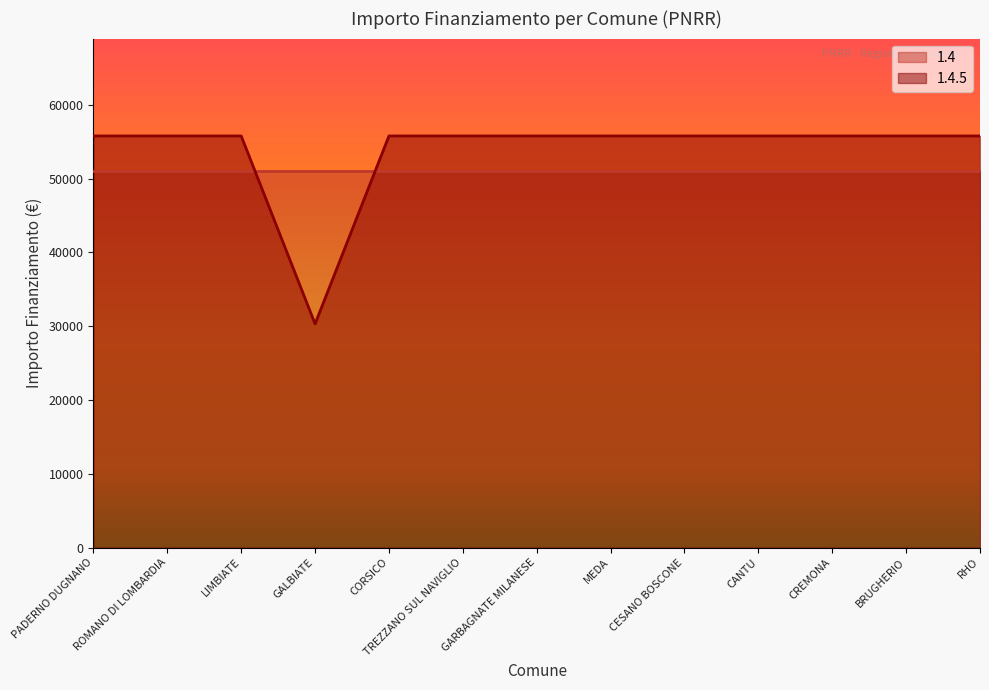

Approximately how many times larger is the value at MEDA compared to CORSICO?

1.0